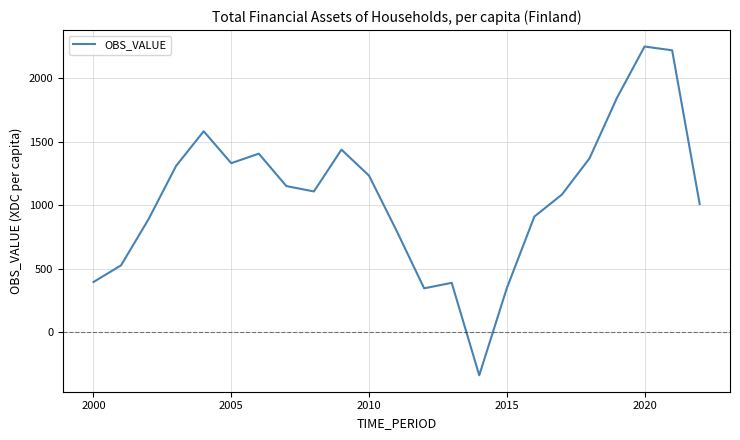

What is the maximum value shown in the chart?

2251.9